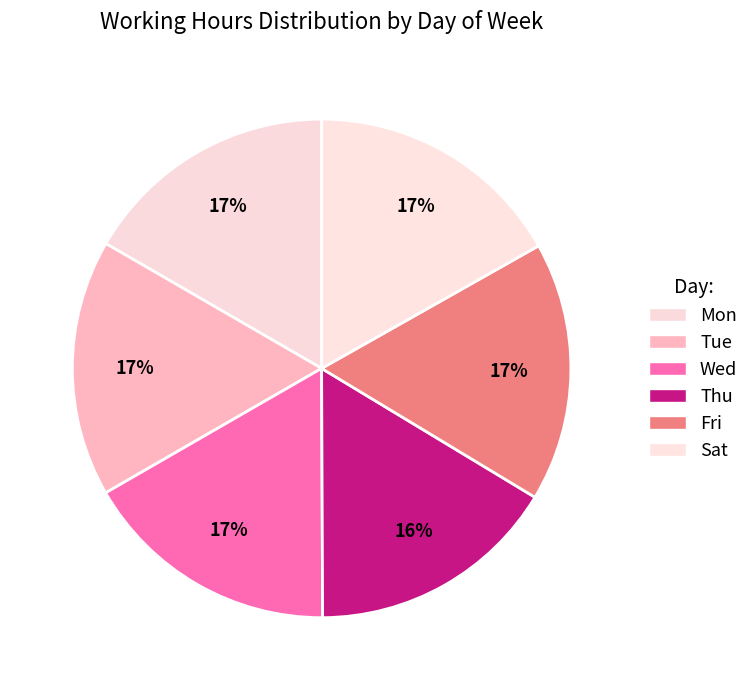

What is the change in value from Wed to Fri?

+0.1